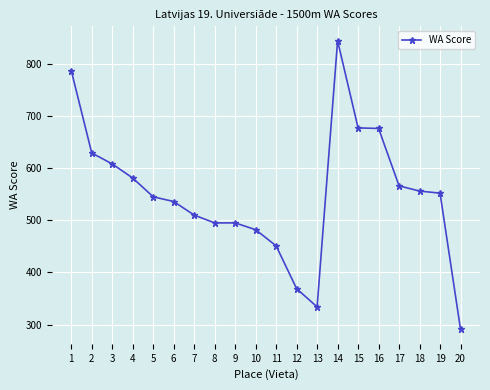

Does the chart display data point markers on the line(s)?

Yes